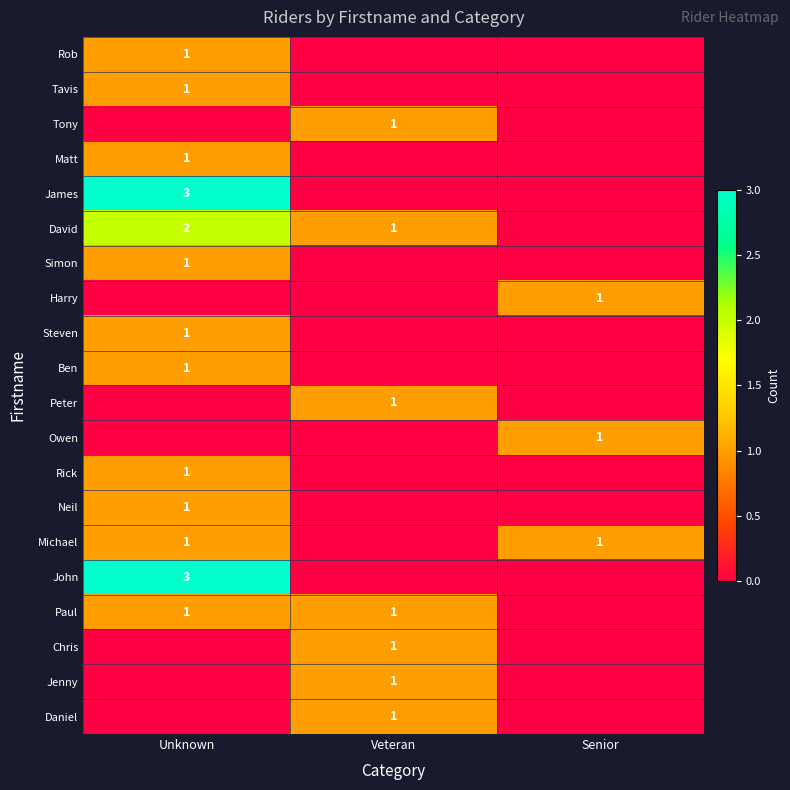

True or false: Paul has a value of 1 at Veteran.

True